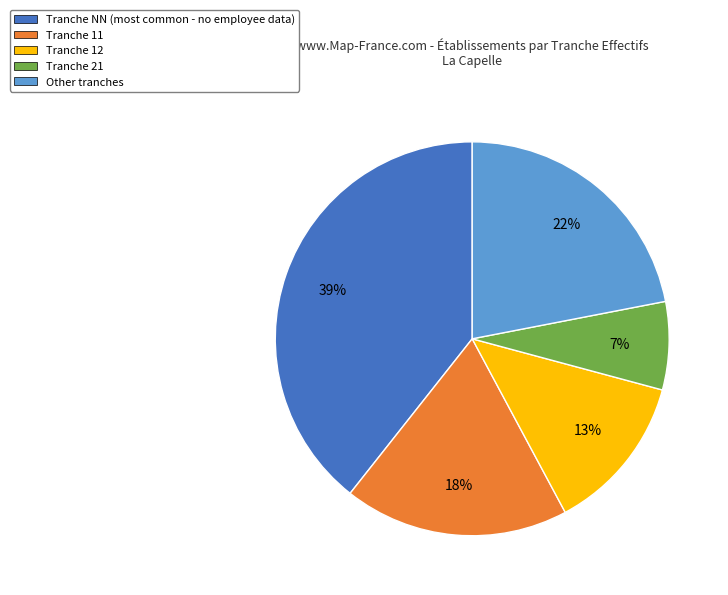

Which category has the biggest portion of the pie?

Tranche NN (most common - no employee data)